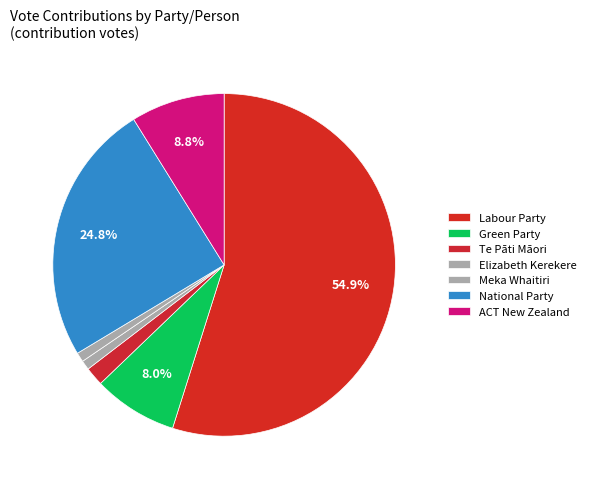

Count the number of slices in the pie.

7